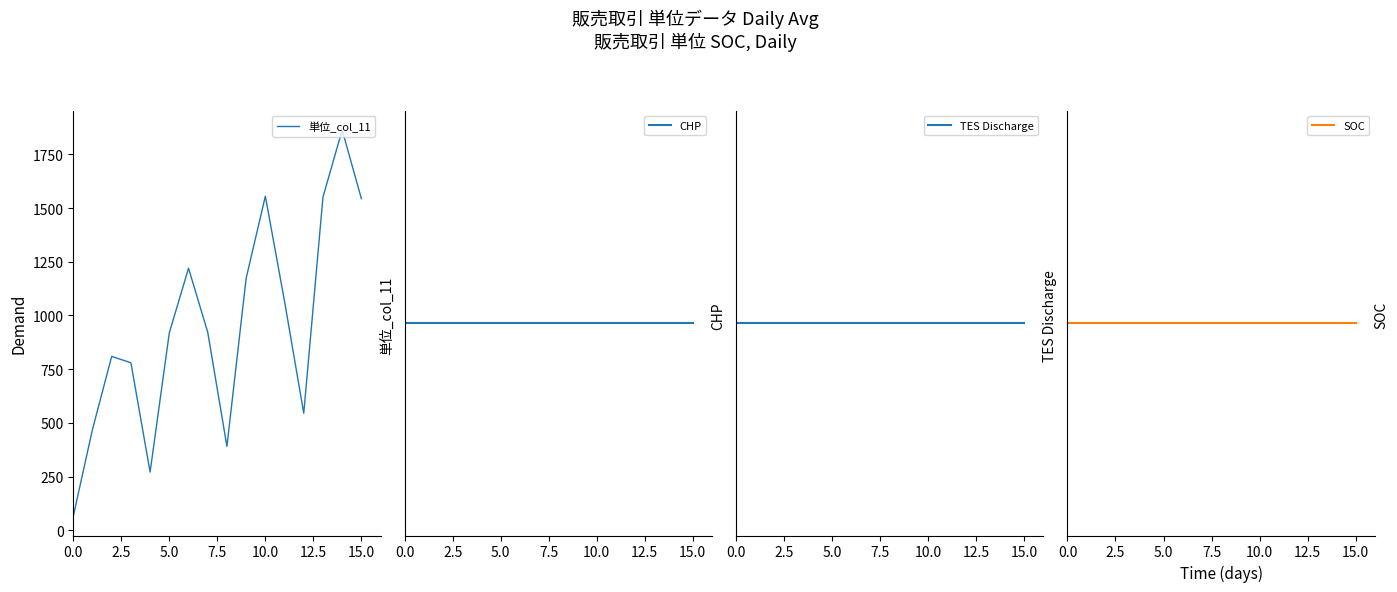

Does the chart display data point markers on the line(s)?

No